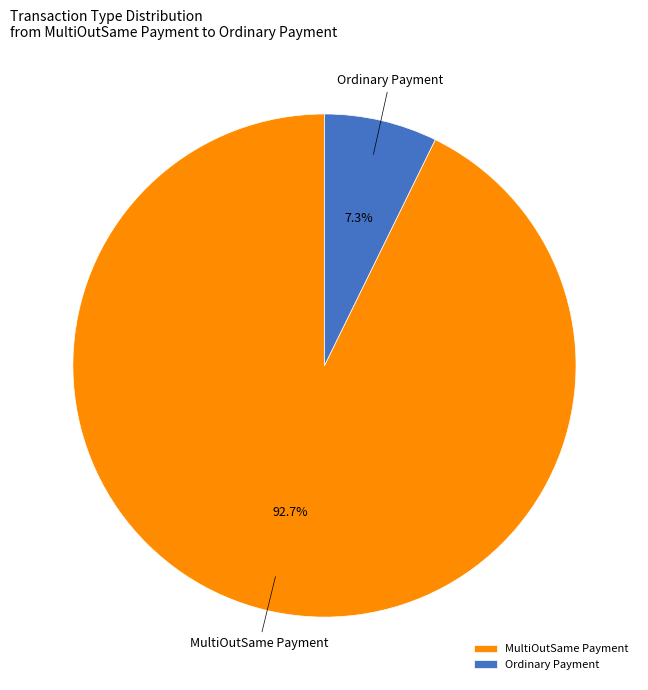

Count the number of slices in the pie.

2